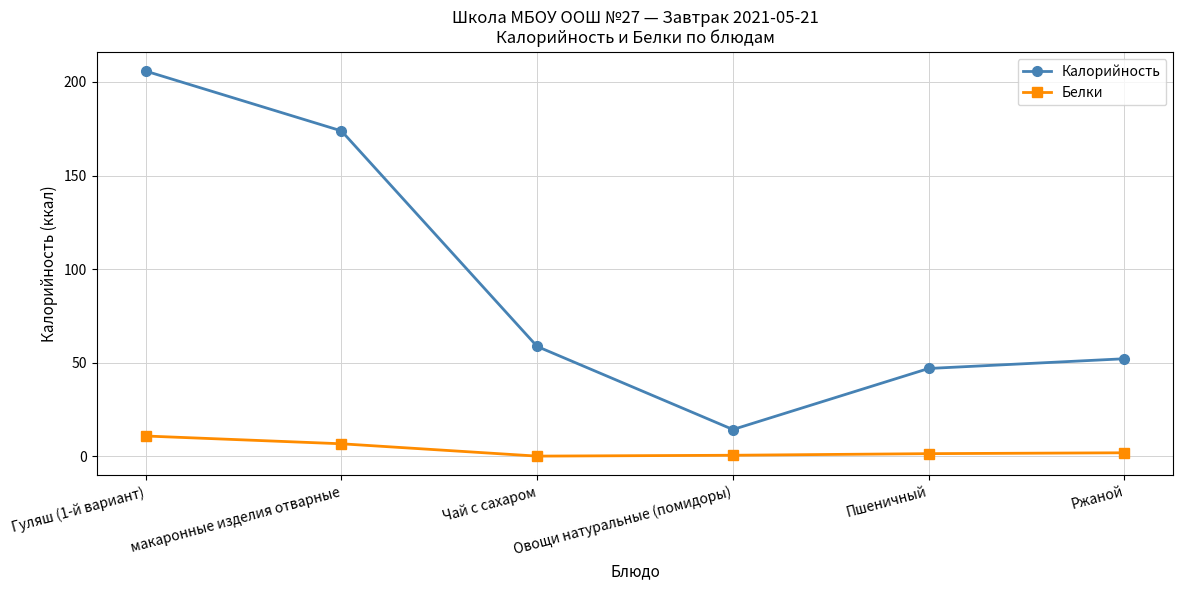

Between макаронные изделия отварные and Пшеничный, which series saw the biggest shift?

Калорийность